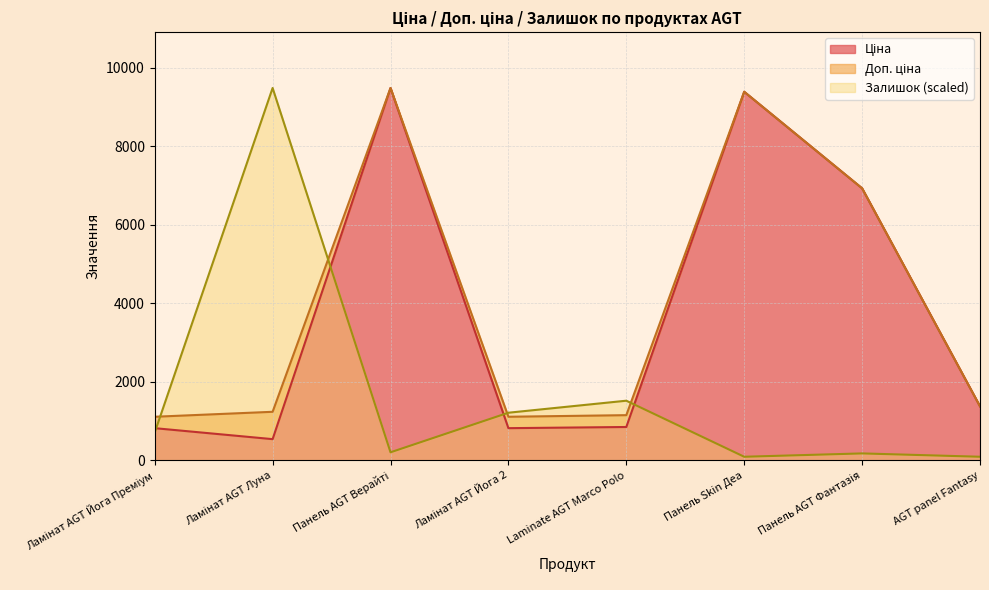

Is it true that Ціна equals 1207.5 at Ламінат AGT Йога 2?

False